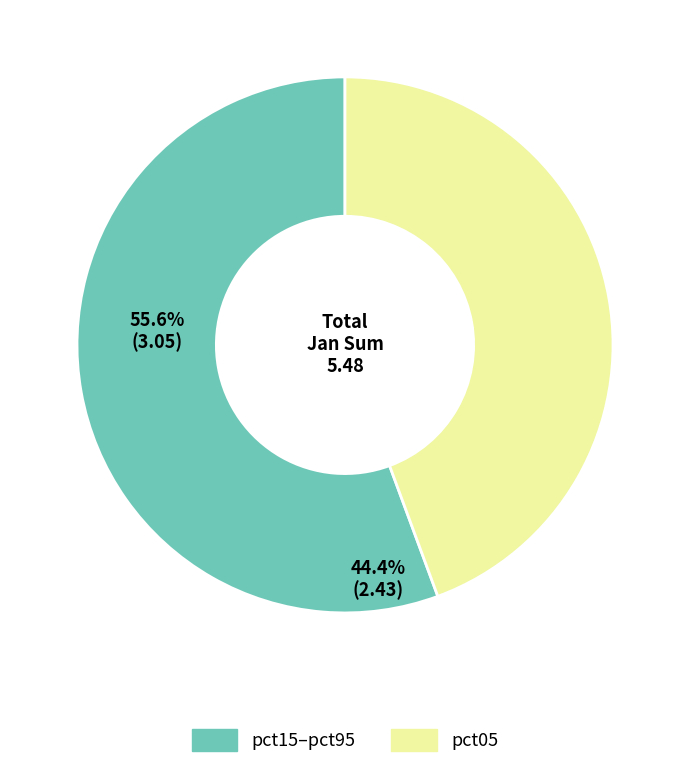

Does any single category account for the majority?

Yes